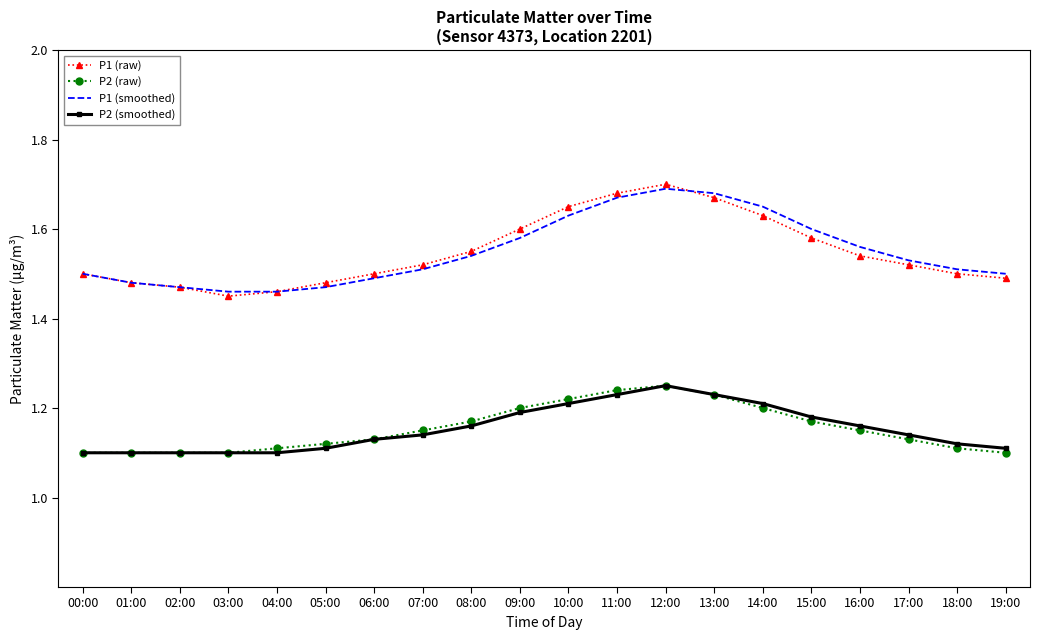

Is it true that P2 (smoothed) equals 0.3 at 01:00?

False